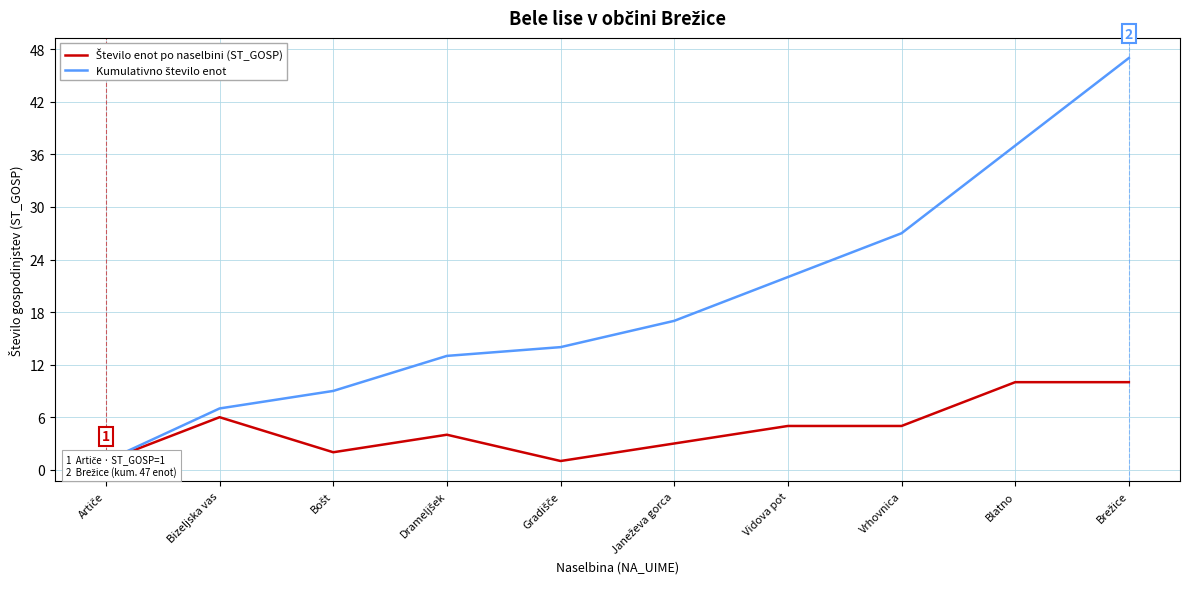

What are all the series names shown in the legend?

Število enot po naselbini (ST_GOSP), Kumulativno število enot